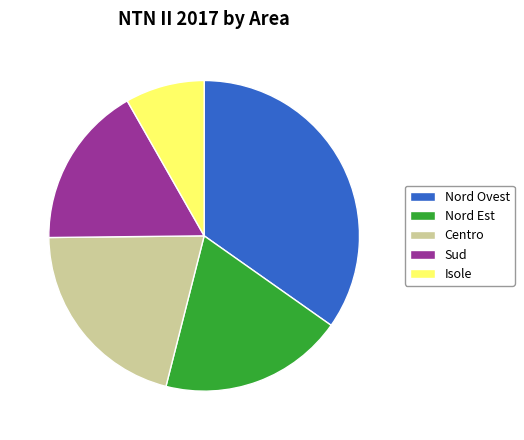

Is the sum of Centro and Nord Ovest greater than half?

Yes